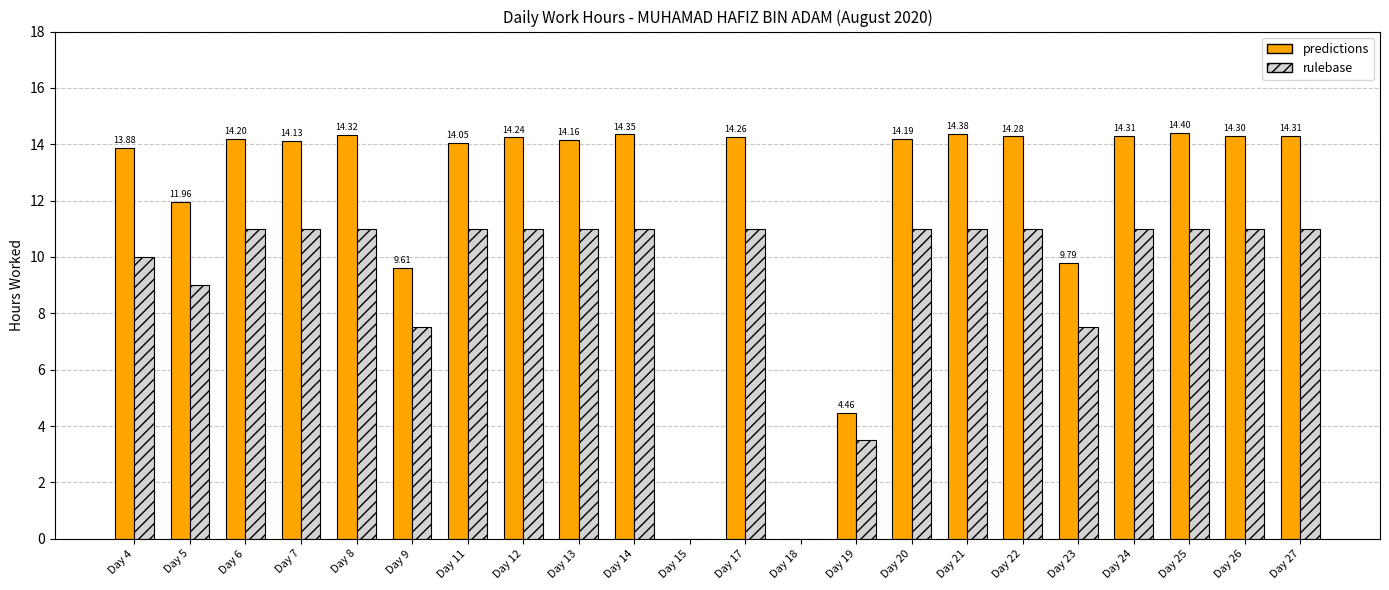

Which series has the largest total across all categories?

predictions